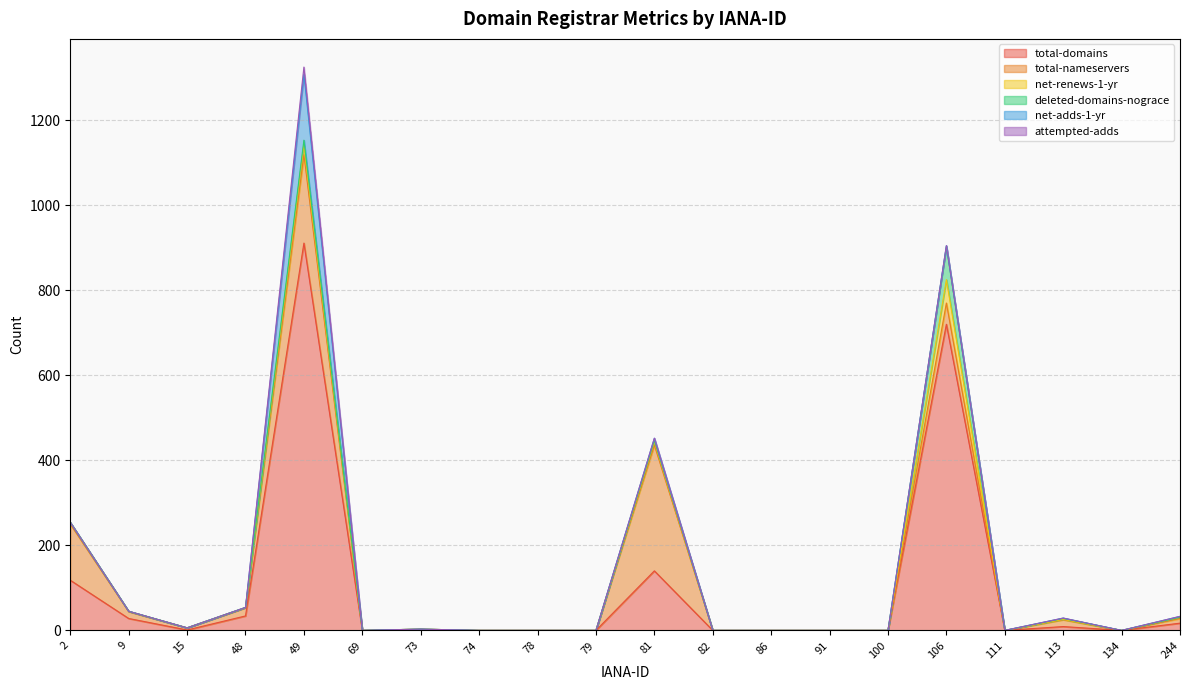

What is the value of the total-nameservers point at the 5th from the left?

208